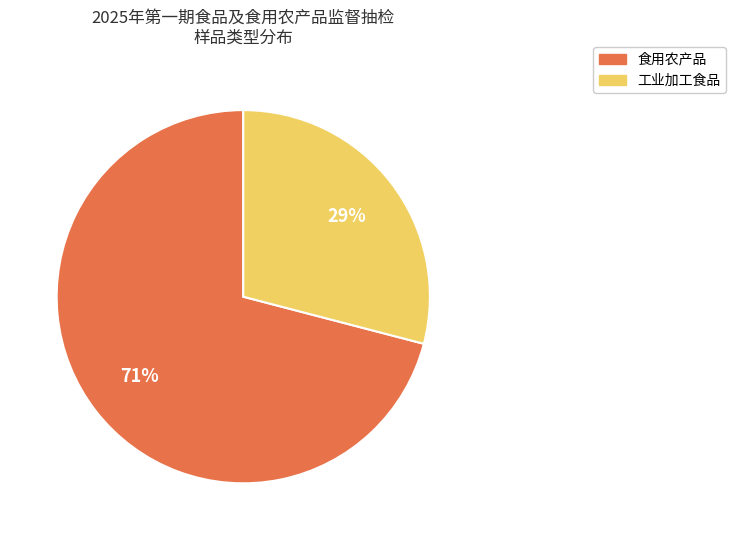

To the nearest percent, what is the difference between the 工业加工食品 and 食用农产品 slice percentages?

42%